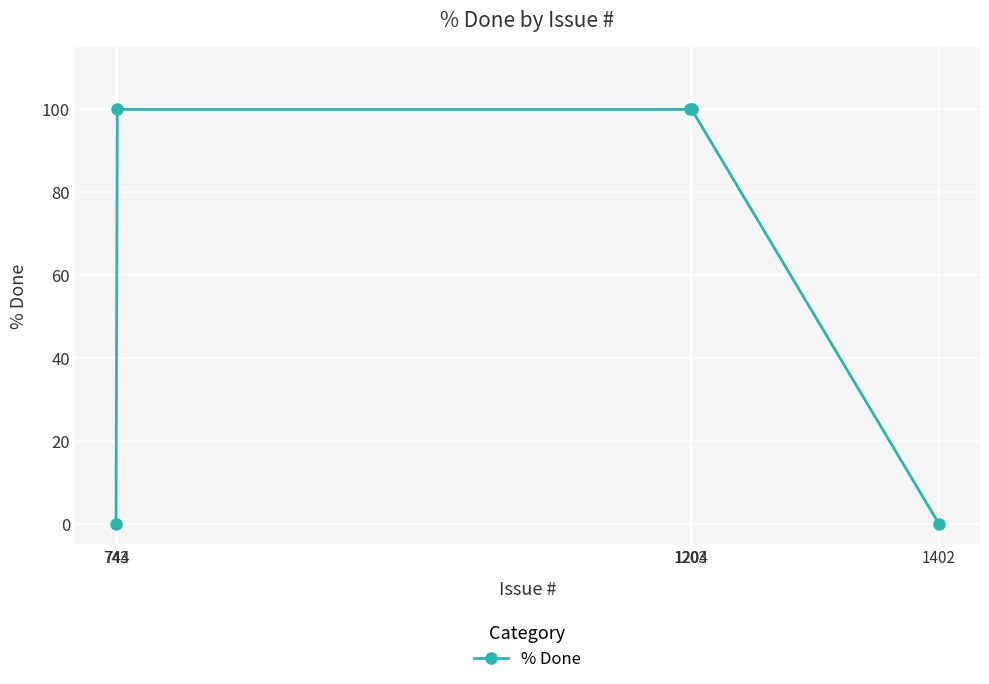

Count the number of data series in this chart.

1